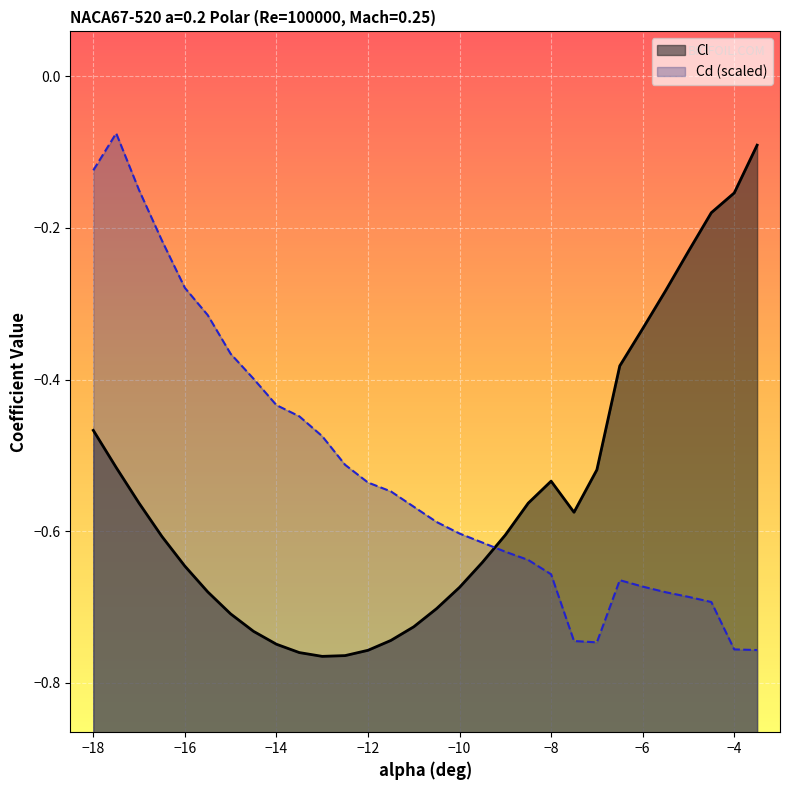

How many intersections are there between Cd and Cl?

1